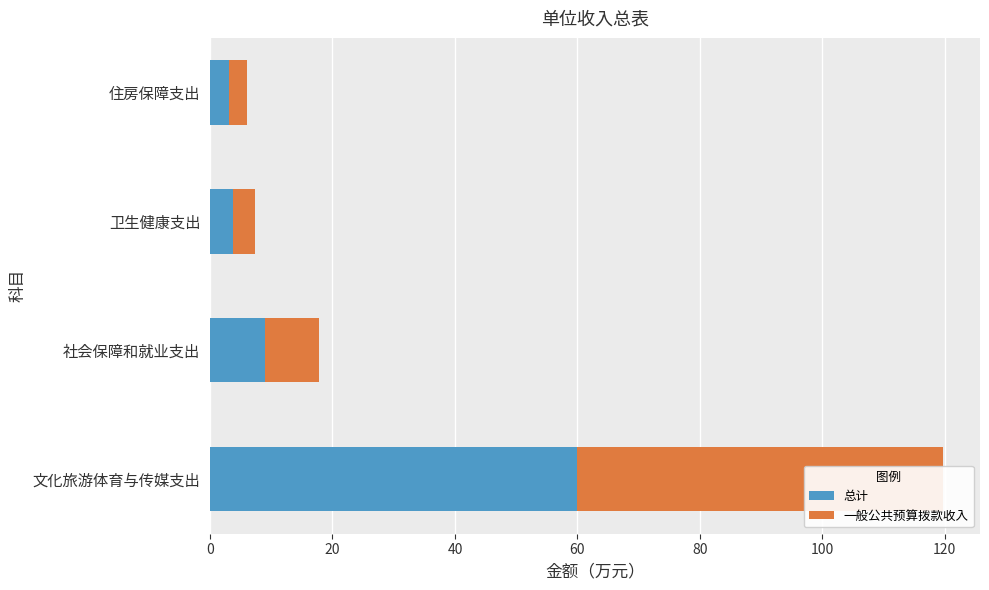

List the series in order of their peak value, lowest first.

总计, 一般公共预算拨款收入